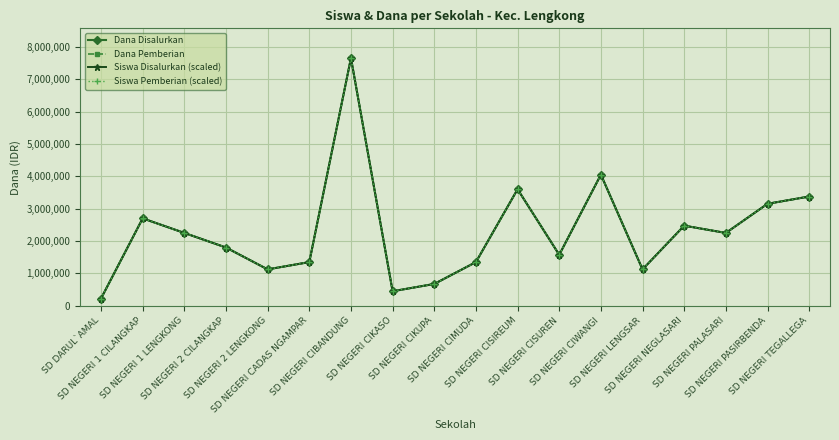

What position from the right is SD NEGERI CADAS NGAMPAR?

13